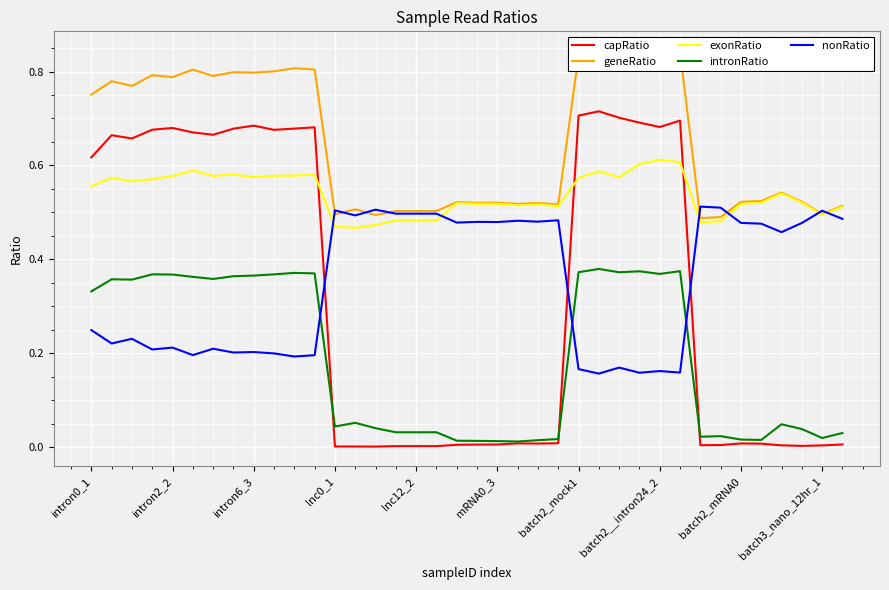

What is the average value of the exonRatio series?

0.5